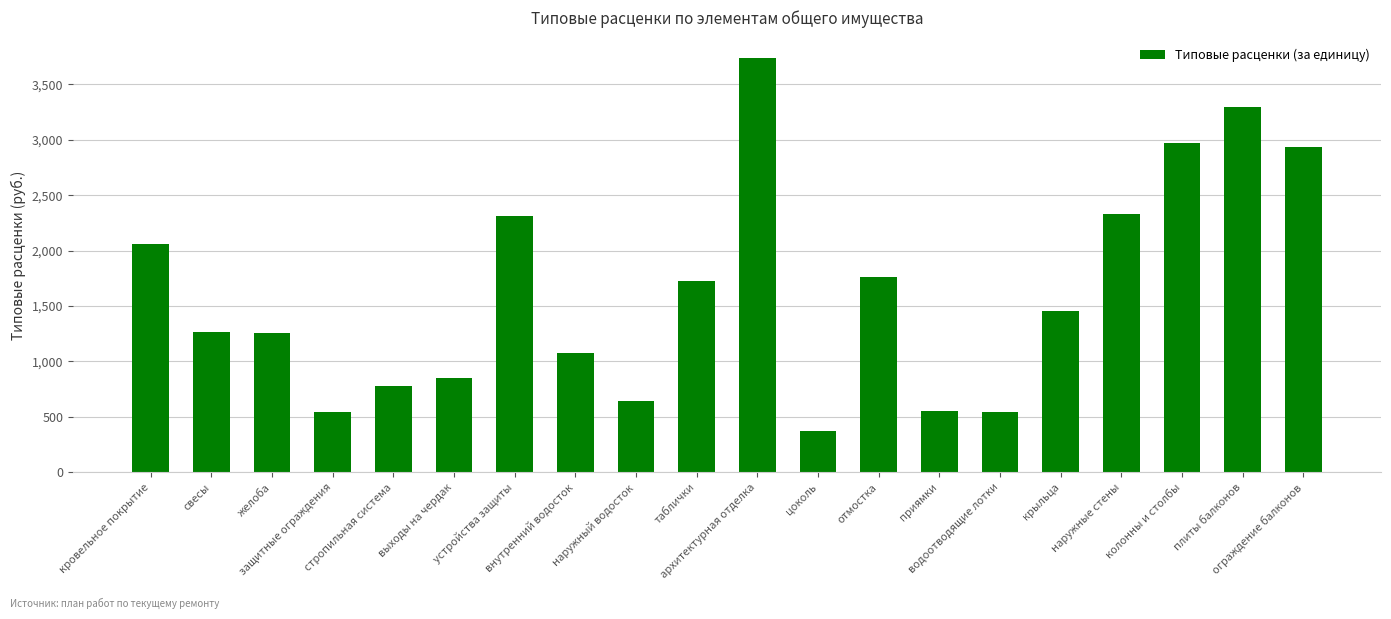

How many data points does each series have?

20